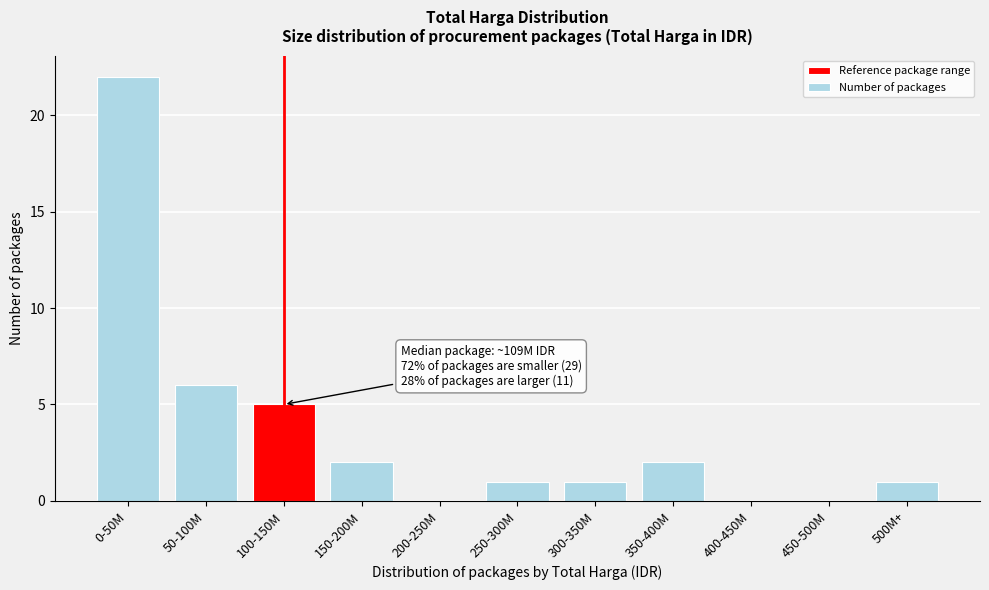

Which has a higher value, 50-100M or 400-450M?

50-100M